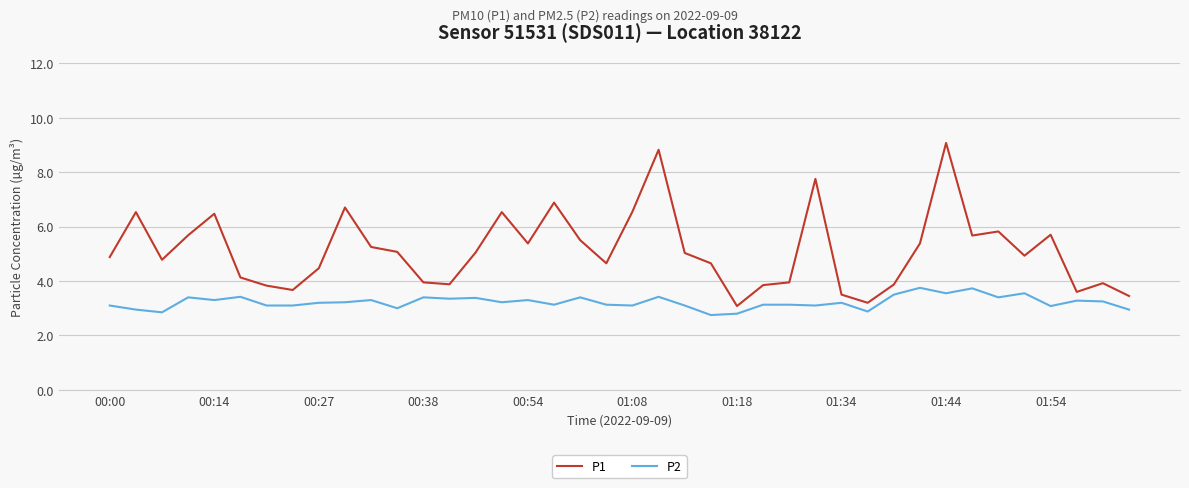

Which series has the largest range (max minus min)?

P1